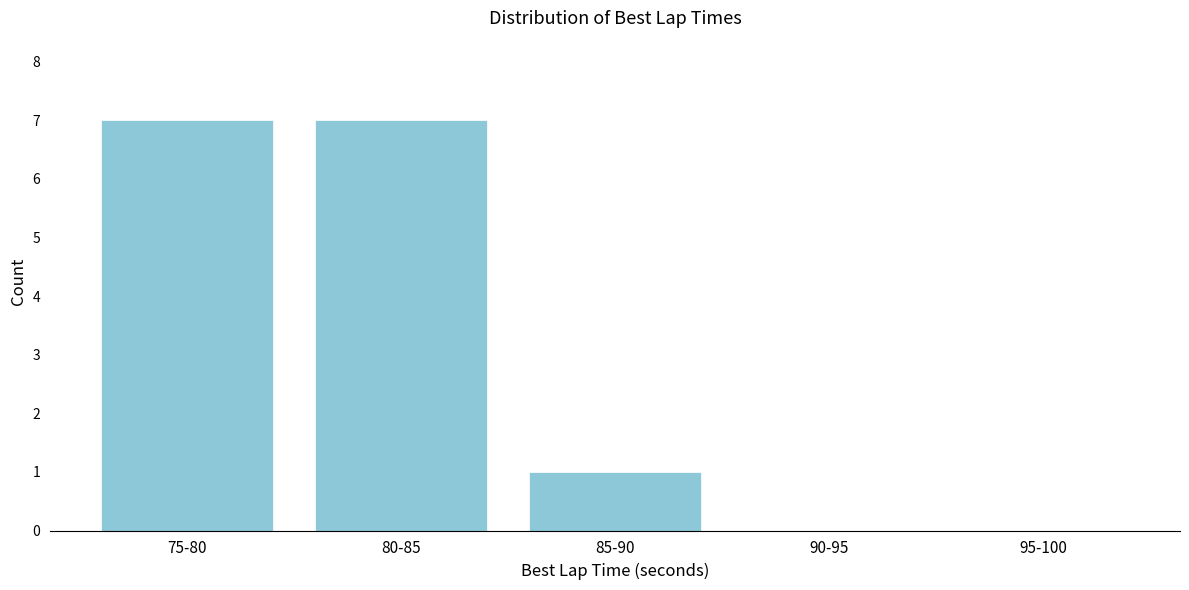

Reading right to left, extract all data points from this chart.

95-100=0	90-95=0	85-90=1	80-85=7	75-80=7